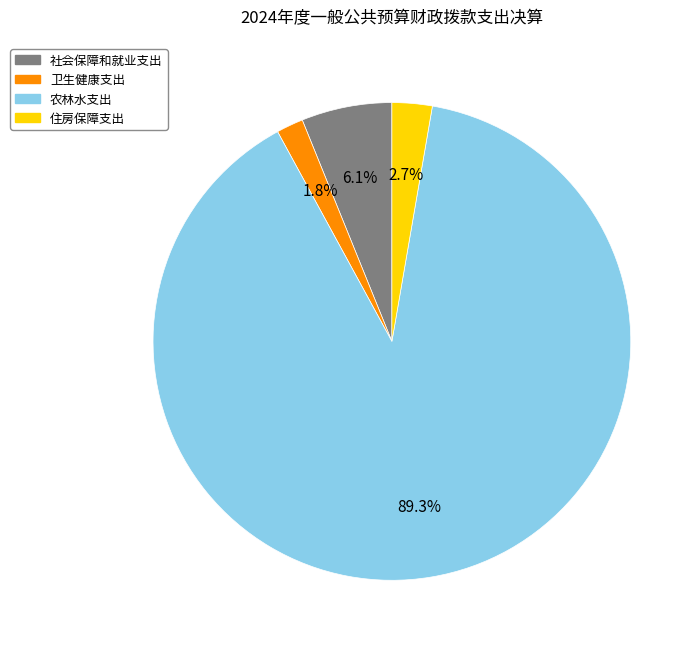

Which has a higher value, 卫生健康支出 or 农林水支出?

农林水支出